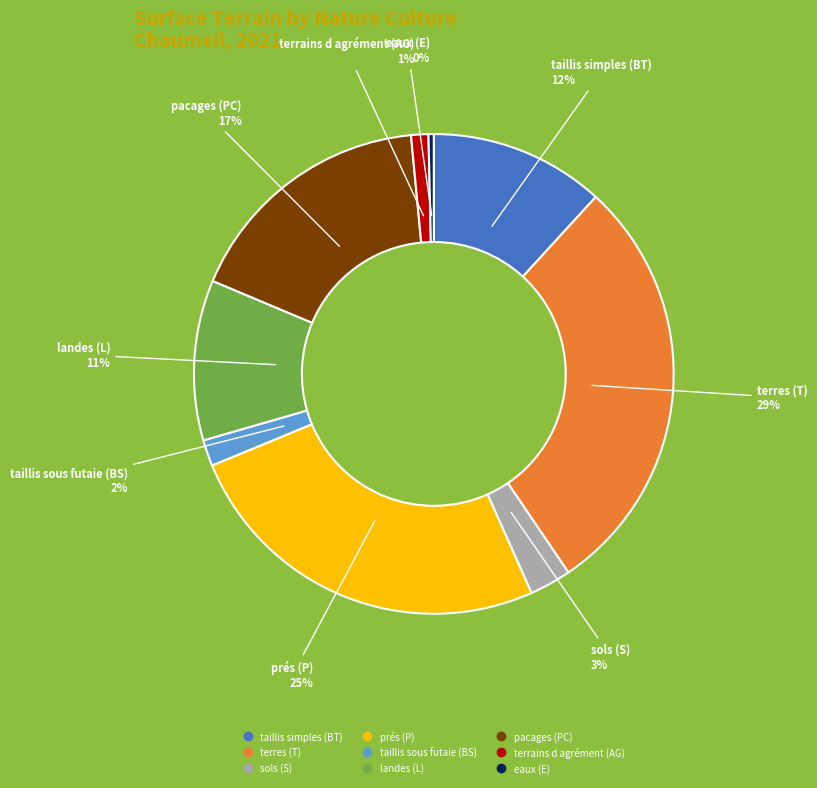

The prés (P) slice represents 25% of the pie. True or false?

True